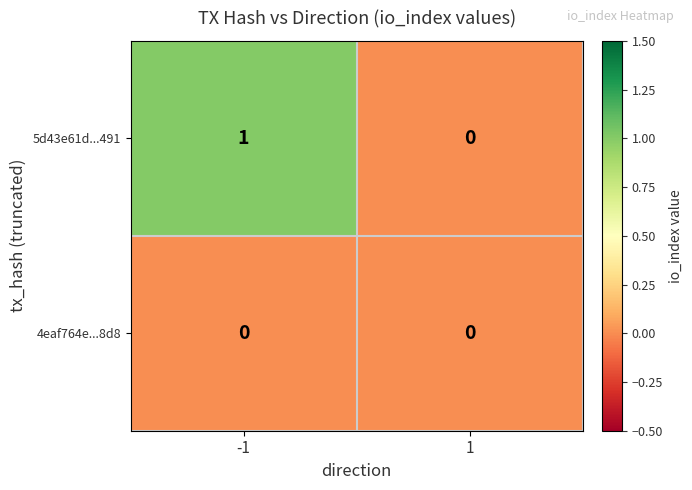

Rank the series by their average value, from highest to lowest.

5d43e61d...491, 4eaf764e...8d8